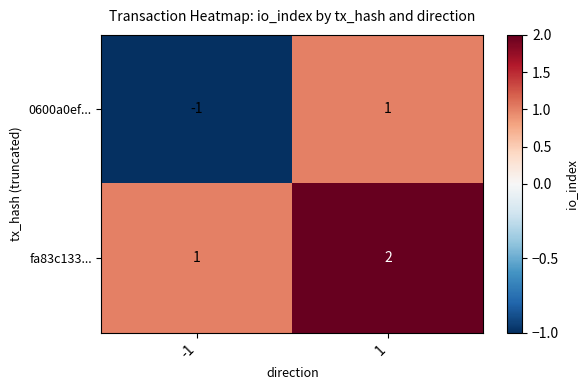

What is the total value across all series at 1?

3